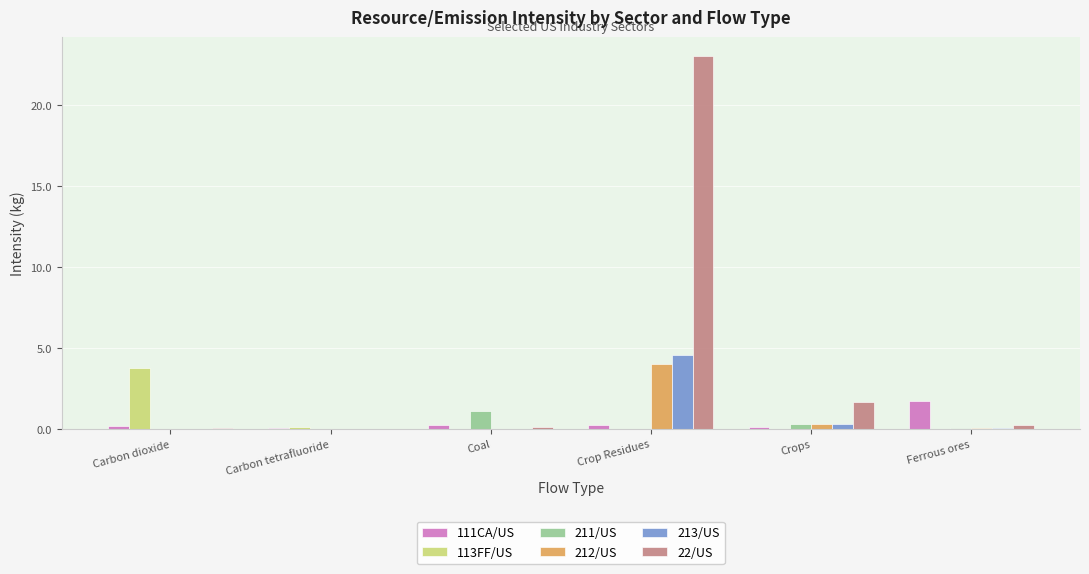

Between Carbon dioxide and Carbon tetrafluoride, which series saw the biggest shift?

113FF/US